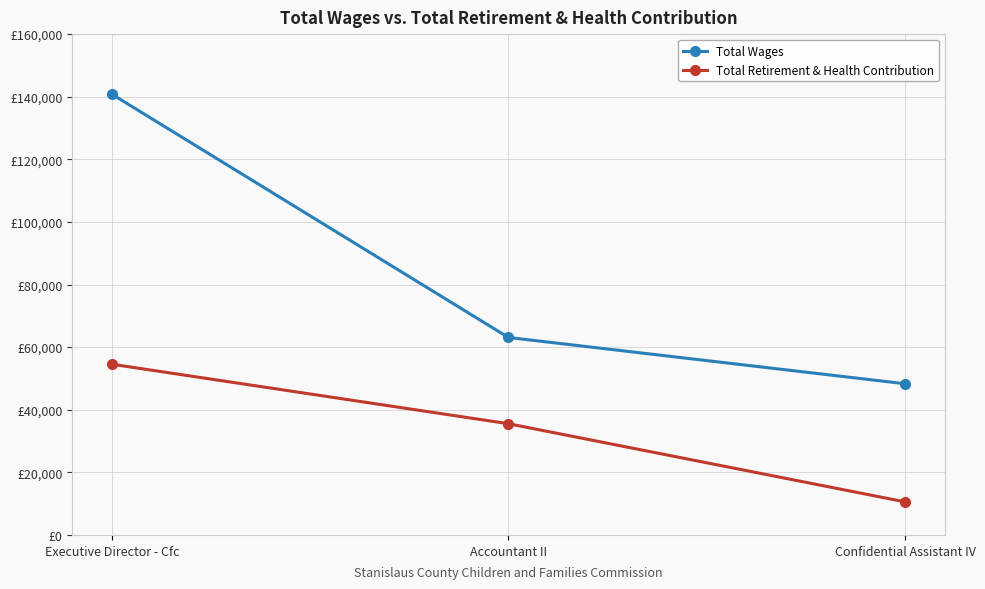

Between Executive Director - Cfc and Accountant II, which series saw the biggest shift?

Total Wages